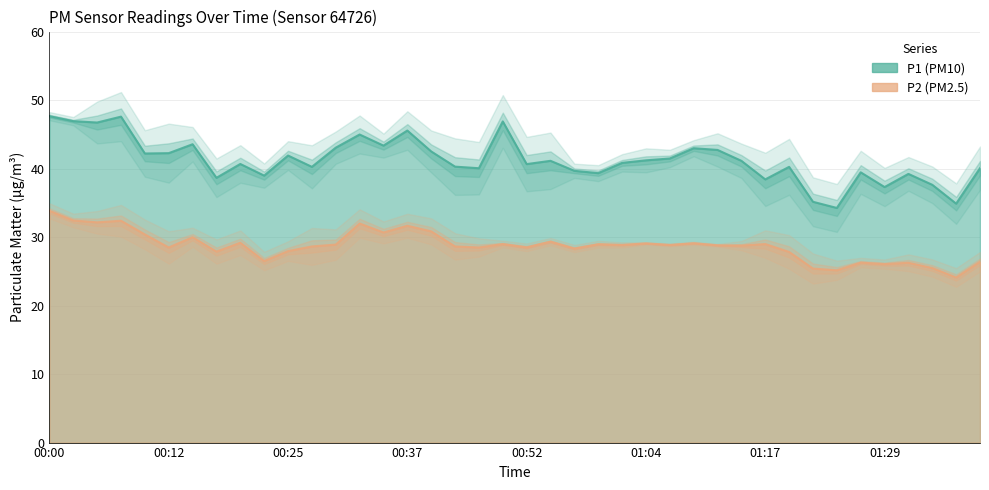

What is the difference between the second highest and second lowest values in the P2 series?

7.3